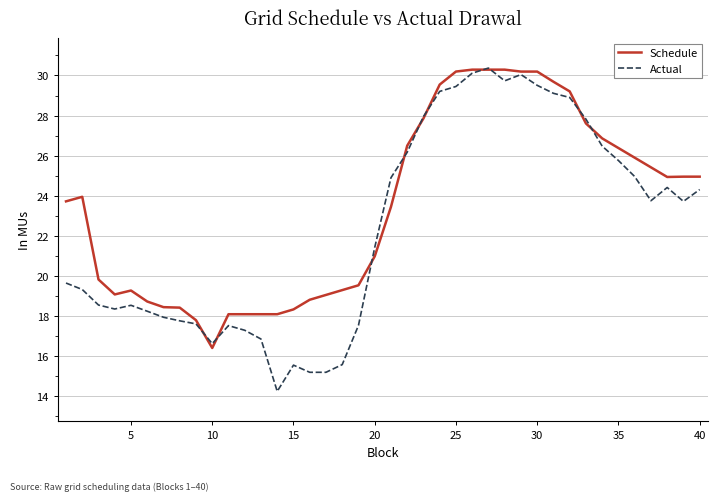

List the series in order of their overall mean, highest first.

Schedule, Actual